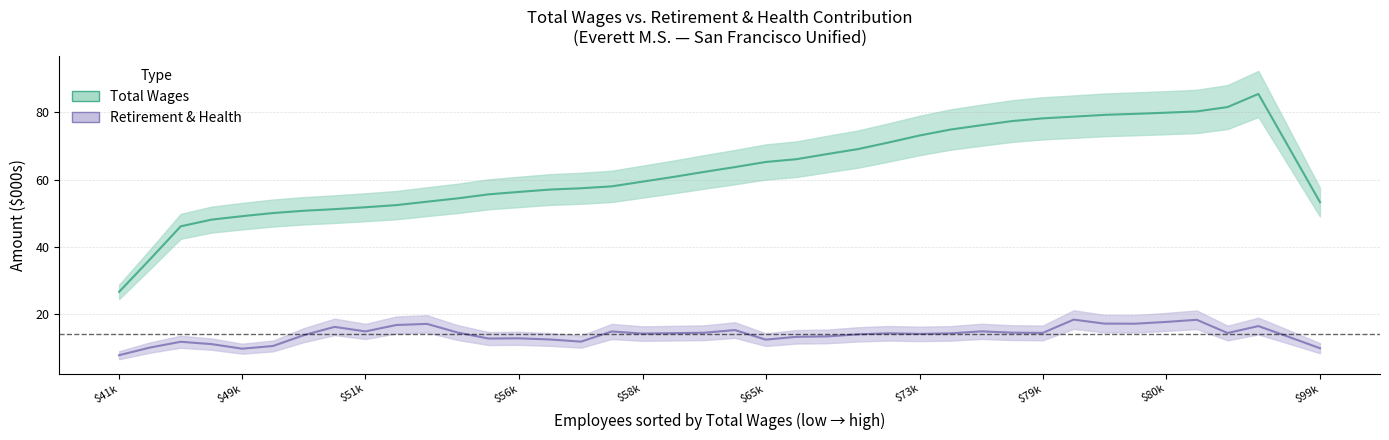

True or false: Total Wages has a value of 69.6 at $79k.

False